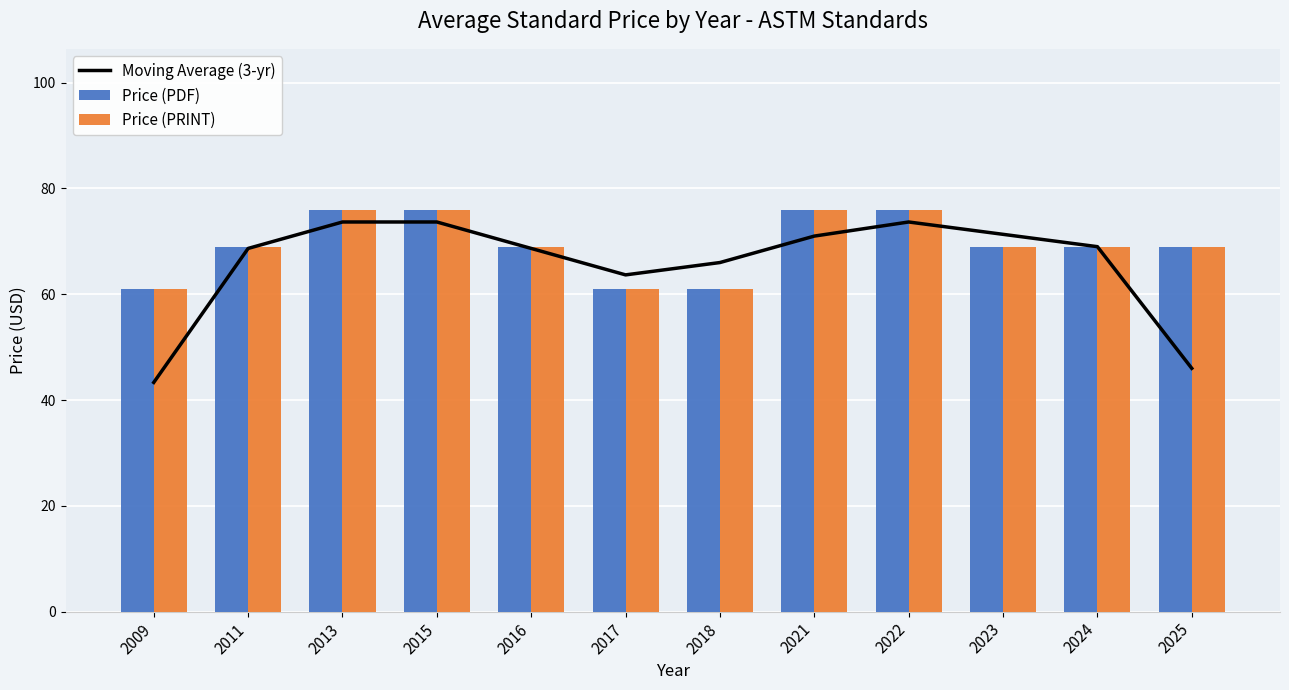

At which label does Price (PDF) first exceed 69?

2013